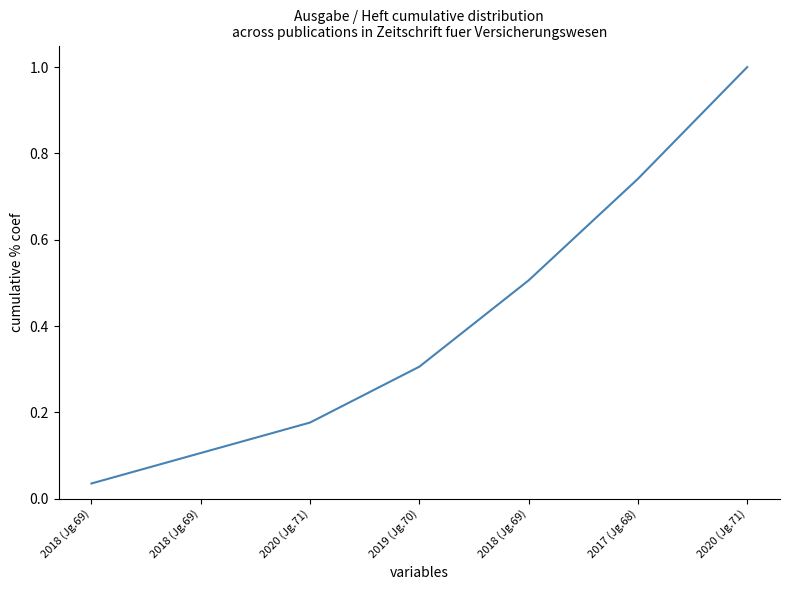

How many lines are shown in the chart?

1